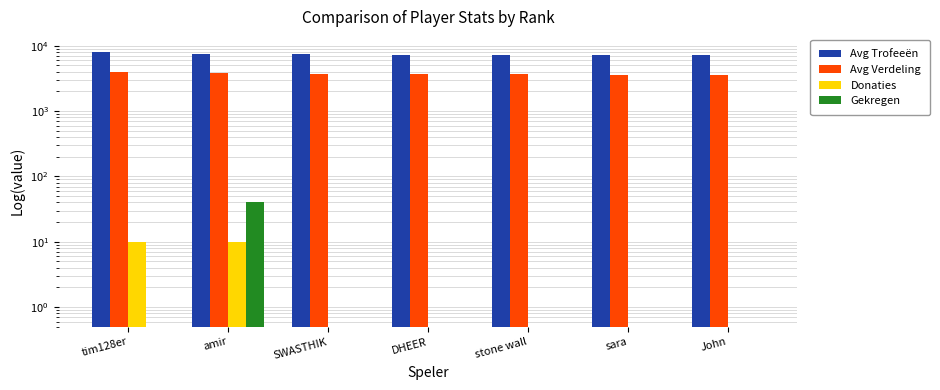

What are all the series names shown in the legend?

Avg Trofeeën, Avg Verdeling, Donaties, Gekregen